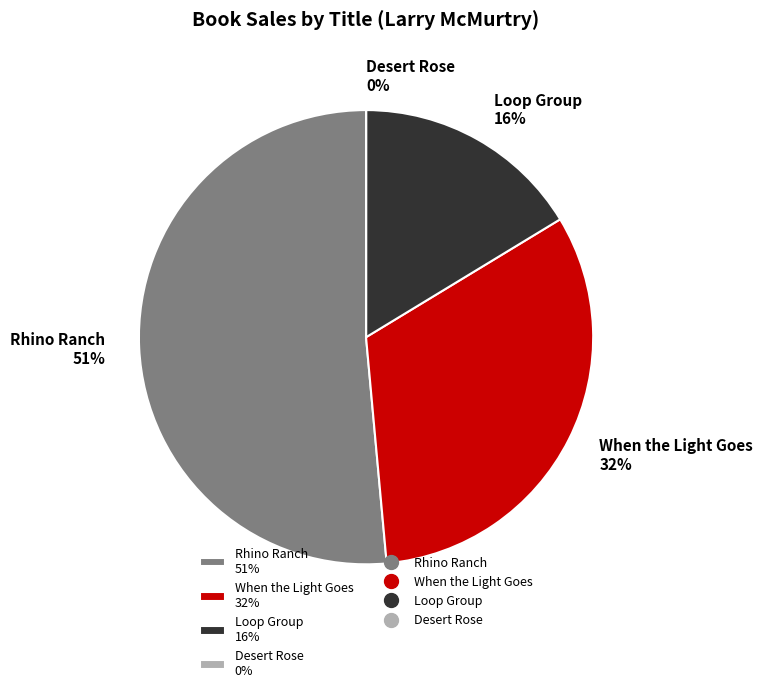

What is the ratio of the value at Rhino Ranch to the value at Loop Group?

3.2